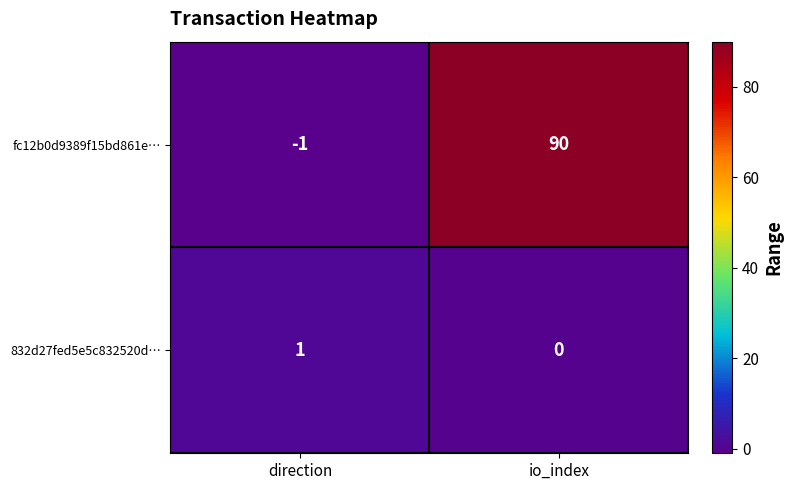

Rank the series by their average value, from lowest to highest.

832d27fed5e5c832520d…, fc12b0d9389f15bd861e…